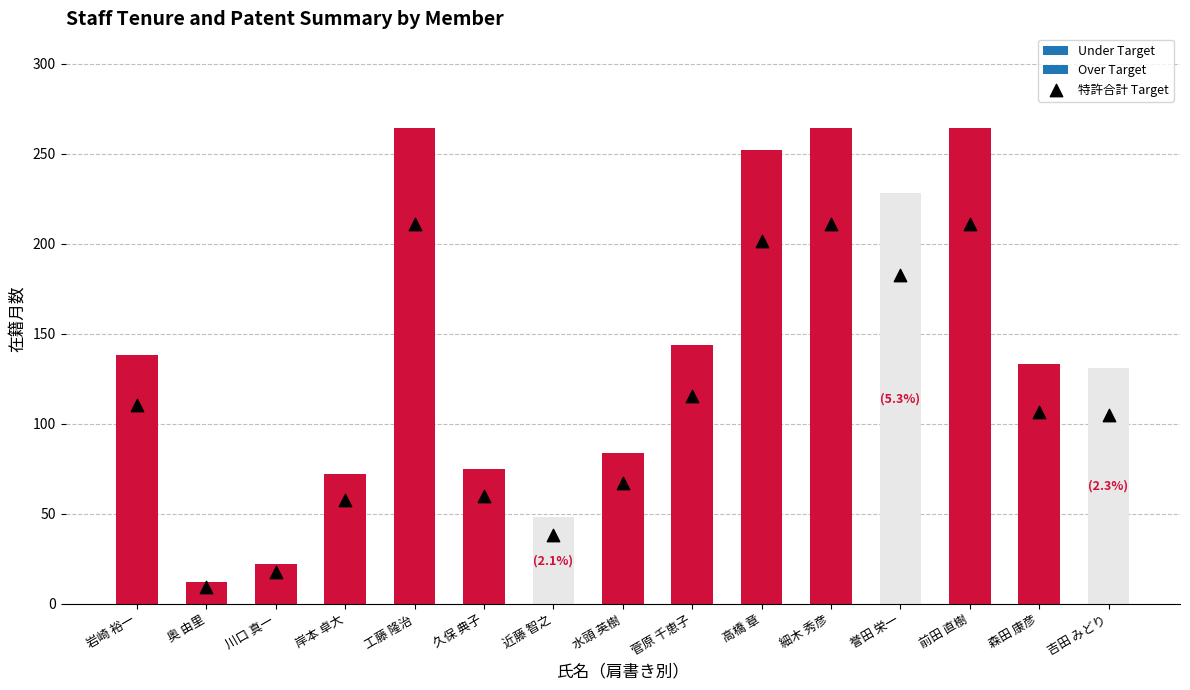

Which has a higher value, 近藤 智之 or 岸本 卓大?

岸本 卓大